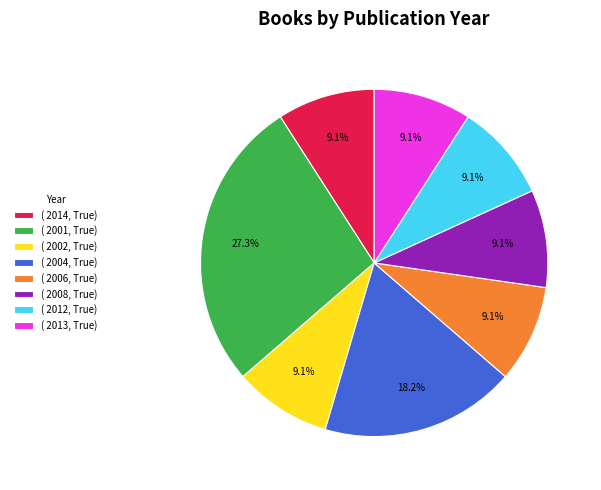

Which has a higher value, ( 2001, True) or ( 2012, True)?

( 2001, True)